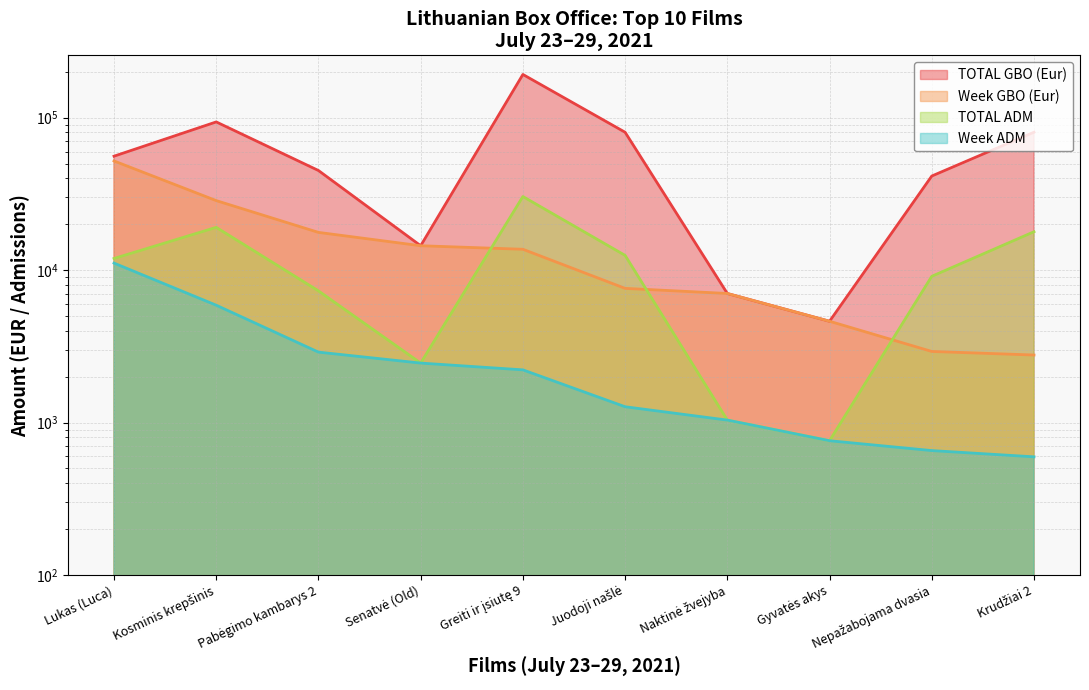

Is it true that TOTAL GBO (Eur) equals 47030.3 at Juodoji našlė?

False